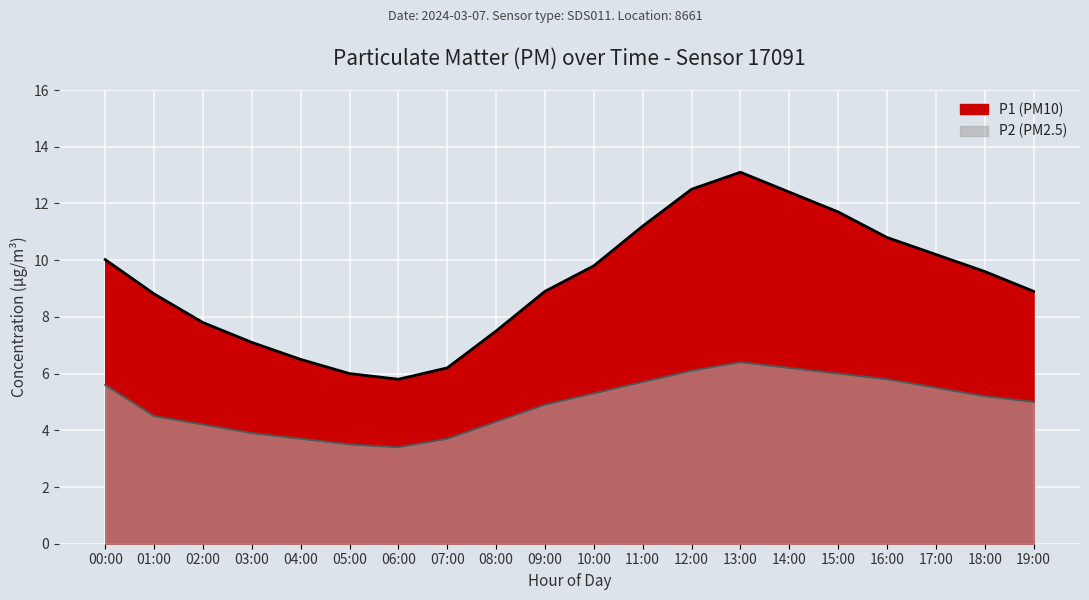

What position from the right is 18:00?

2